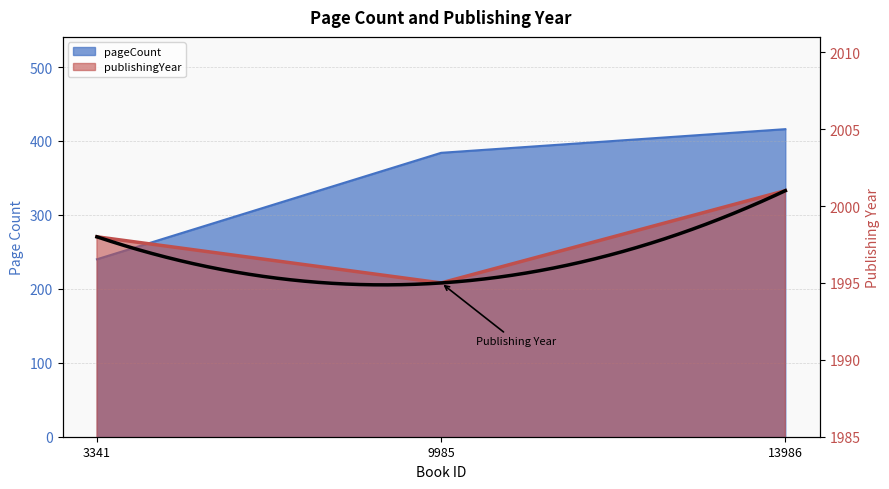

Reading left to right, extract all data points from this chart.

pageCount: 3341=240	9985=384	13986=416
publishingYear: 3341=1998	9985=1995	13986=2001